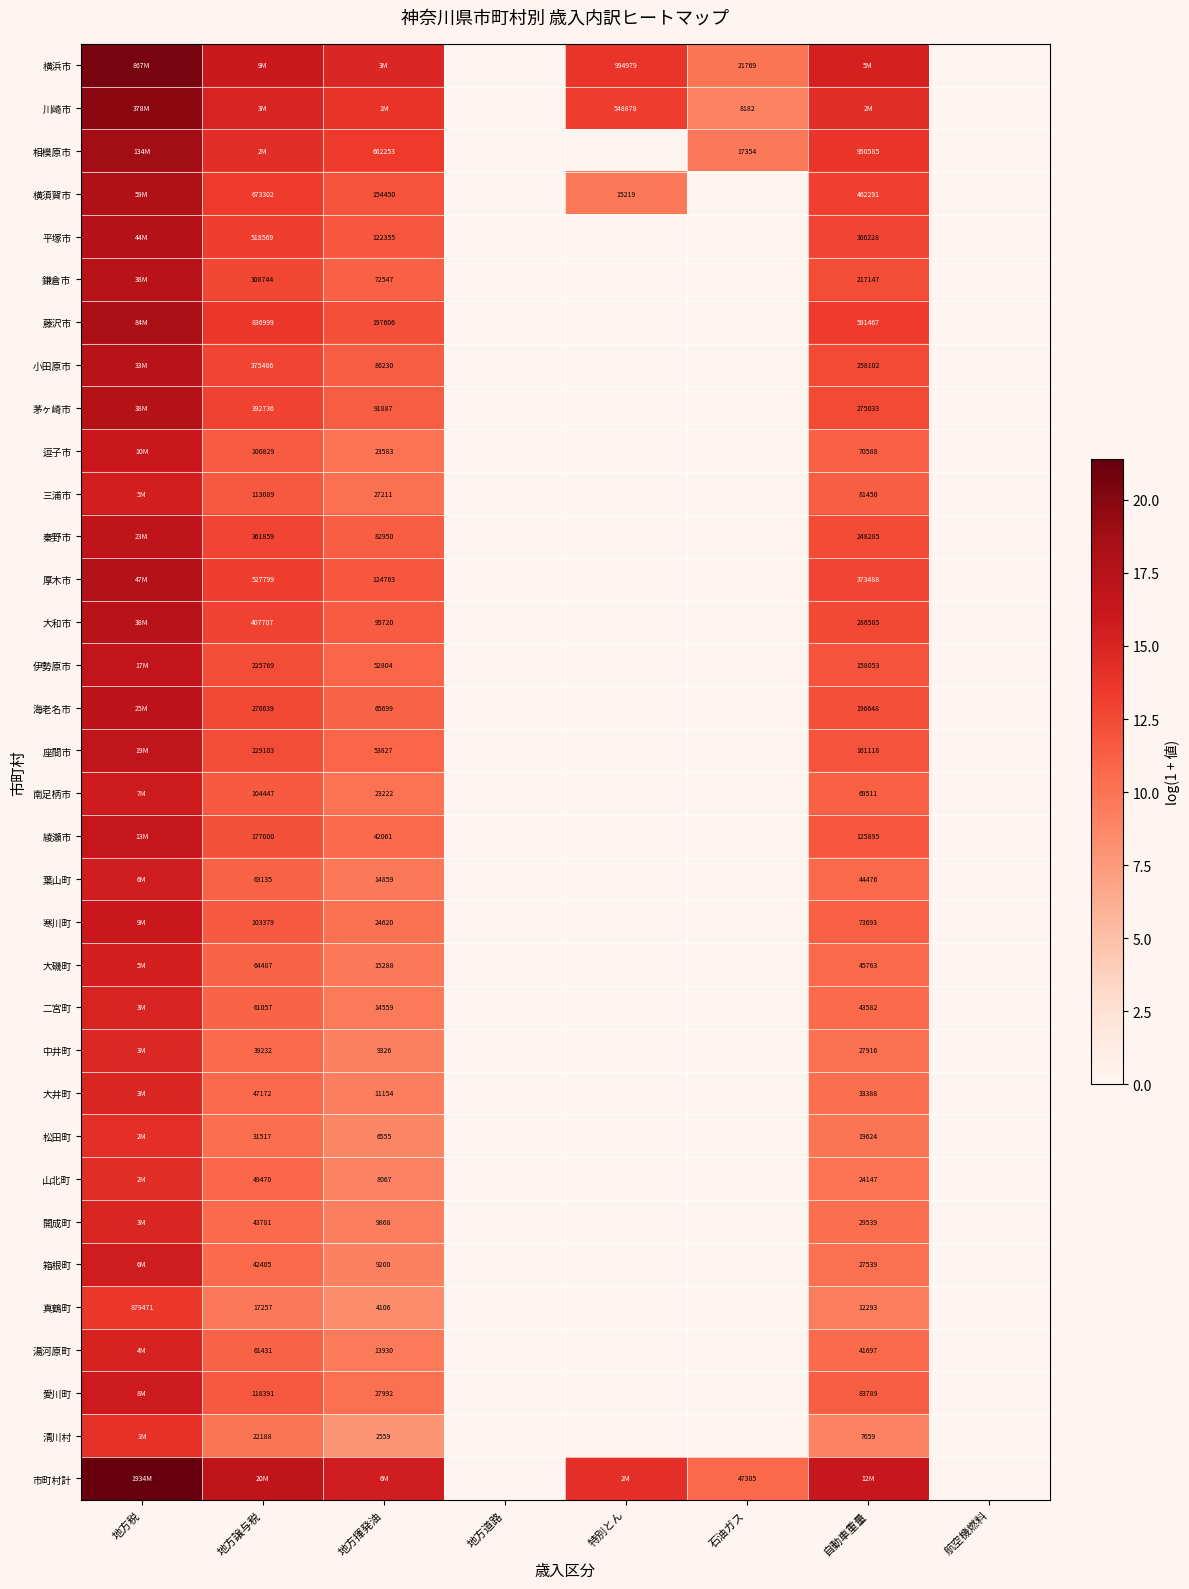

Which series has the largest total across all categories?

市町村計